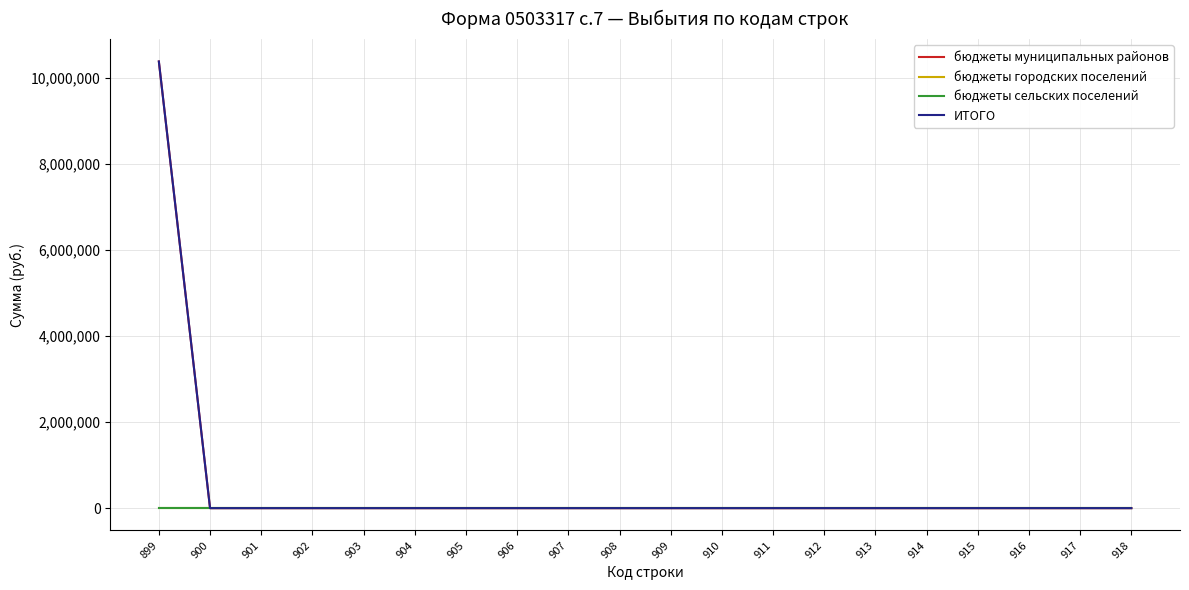

Reading right to left, what are all the values shown in this chart?

бюджеты муниципальных районов: 0.0	0.0	0.0	0.0	0.0	0.0	0.0	0.0	0.0	0.0	0.0	0.0	0.0	0.0	0.0	0.0	0.0	0.0	0.0	10381469.0
бюджеты городских поселений: 0.0	0.0	0.0	0.0	0.0	0.0	0.0	0.0	0.0	0.0	0.0	0.0	0.0	0.0	0.0	0.0	0.0	0.0	0.0	0.0
бюджеты сельских поселений: 0.0	0.0	0.0	0.0	0.0	0.0	0.0	0.0	0.0	0.0	0.0	0.0	0.0	0.0	0.0	0.0	0.0	0.0	0.0	0.0
ИТОГО: 0.0	0.0	0.0	0.0	0.0	0.0	0.0	0.0	0.0	0.0	0.0	0.0	0.0	0.0	0.0	0.0	0.0	0.0	0.0	10381469.0